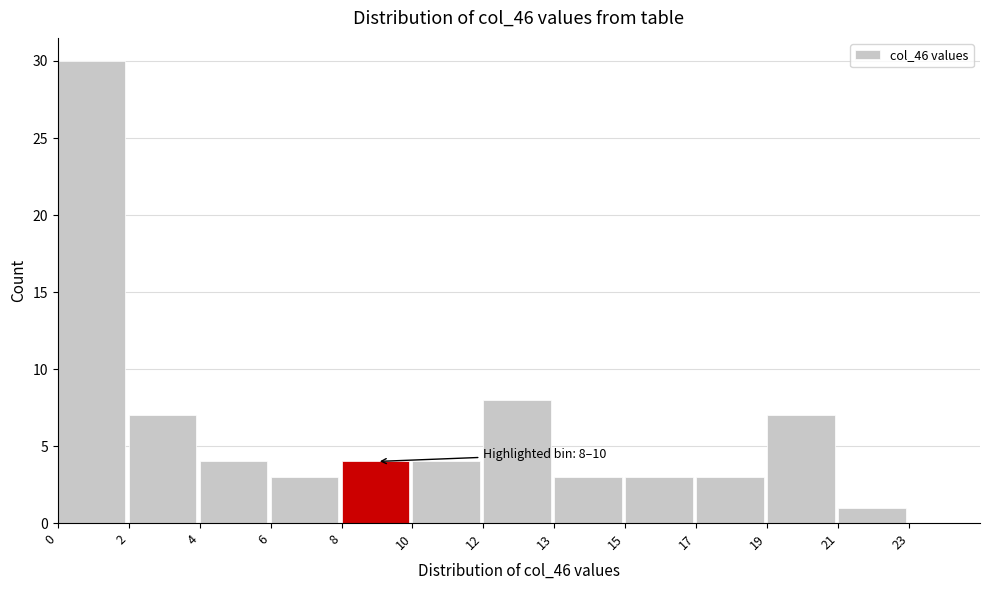

Reading left to right, transcribe all the data shown in this chart.

0=30	2=7	4=4	6=3	8=4	10=4	12=8	13=3	15=3	17=3	19=7	21=1	23=0